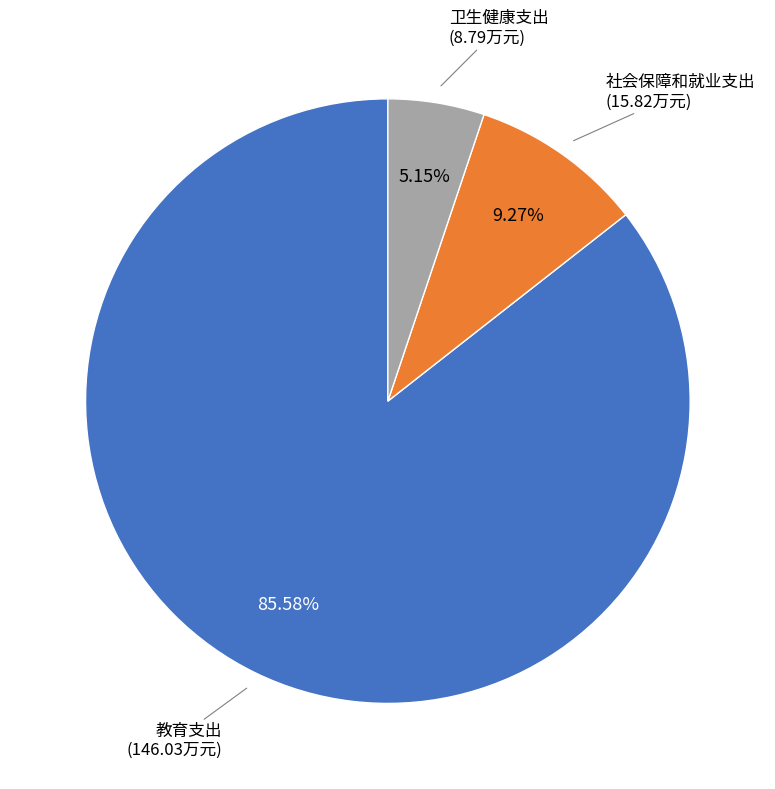

Count the number of slices in the pie.

3